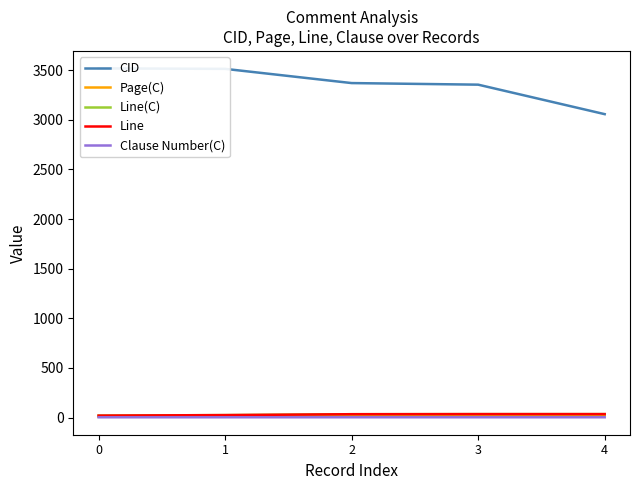

What is the value of the Clause Number(C) point at the 4th from the left?

3.2